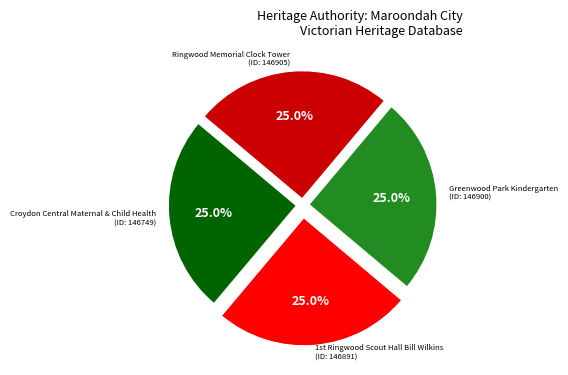

How many slices are in this pie chart?

4